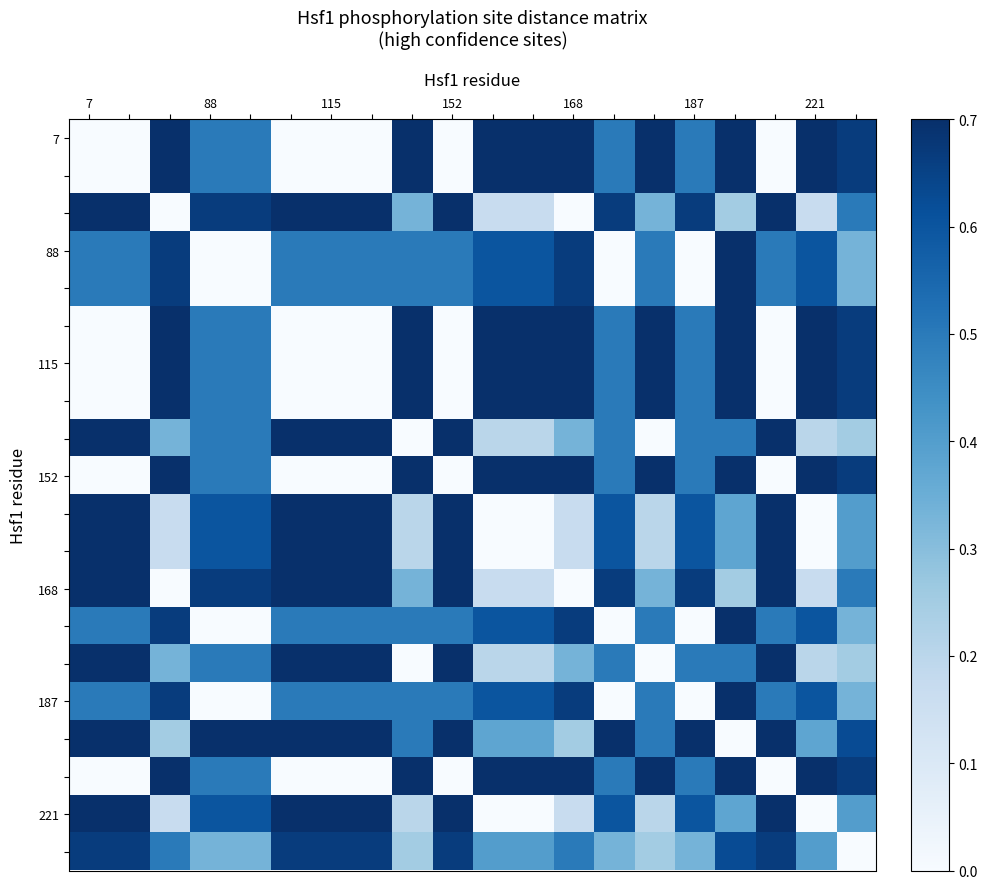

How many distinct data groups are displayed?

20